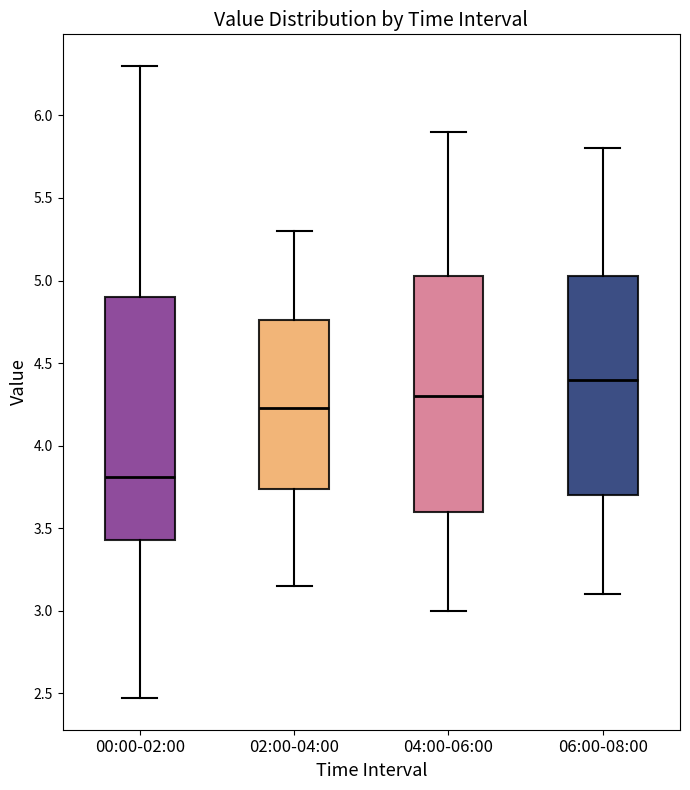

Where does the lower whisker of the box for 00:00-02:00 end on the y-axis? The values are not printed on the chart, so give them approximately, as read against the axis.

2.45